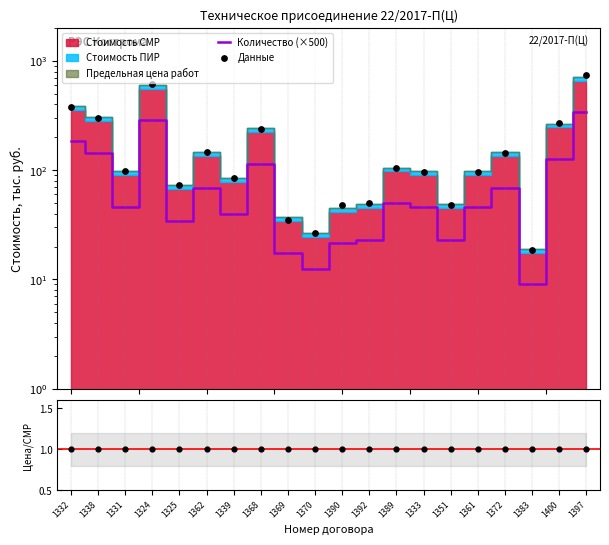

Is the value of Цена / СМР+ПИР at 1392 greater than the value of Количество (×500) at 1333?

No